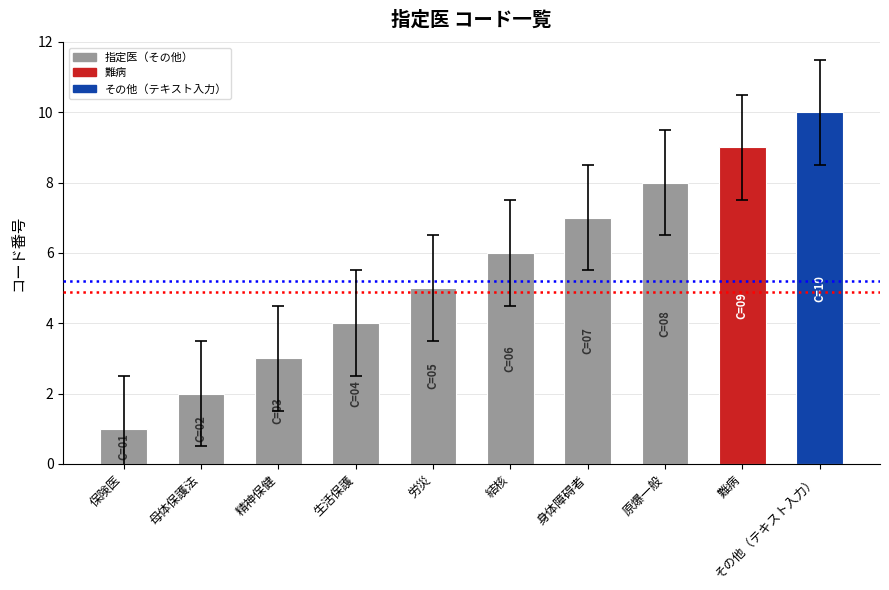

Rank the categories by value from lowest to highest.

保険医, 母体保護法, 精神保健, 生活保護, 労災, 結核, 身体障碍者, 原爆一般, 難病, その他（テキスト入力）